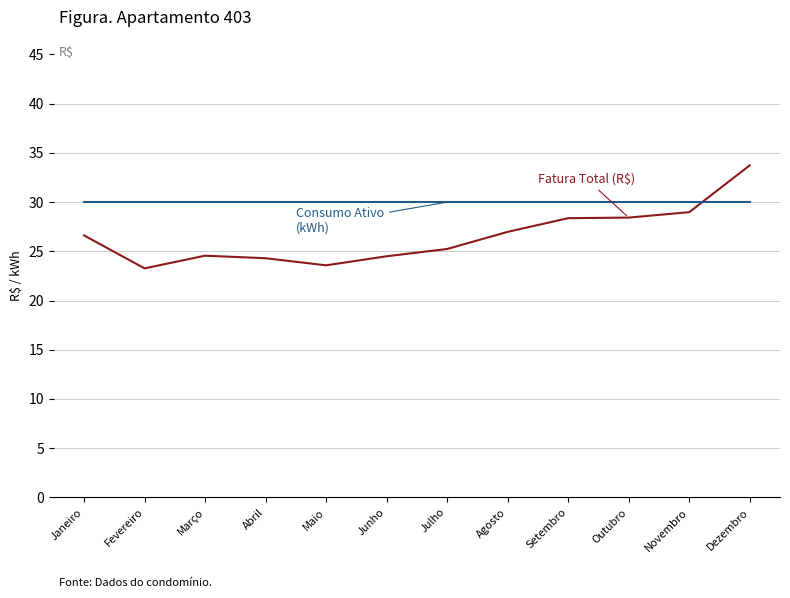

What position from the right is Outubro?

3